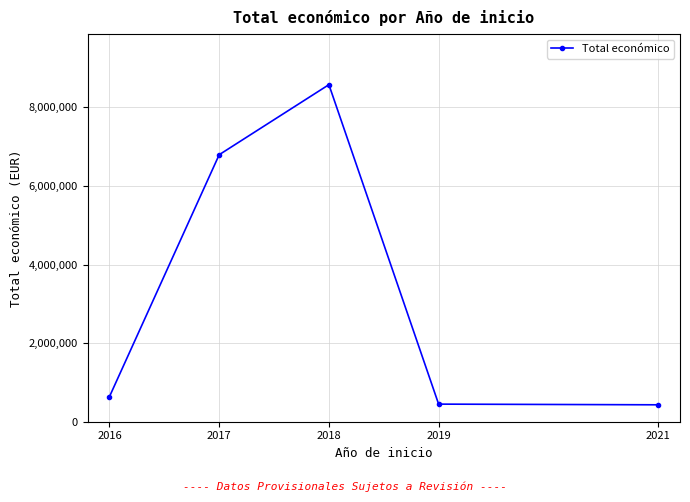

Which has a higher value, 2021 or 2016?

2016